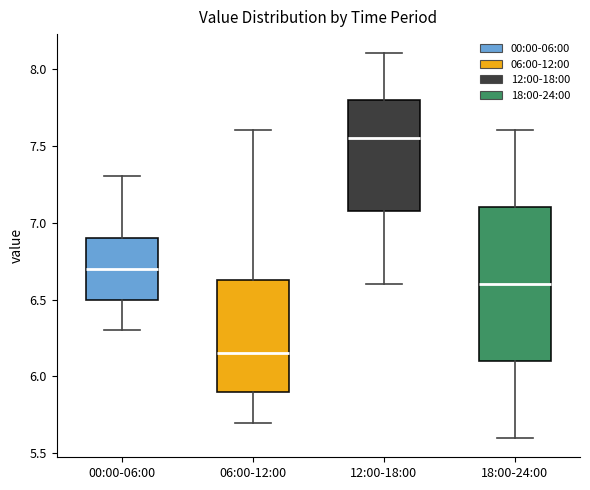

Which box is the tallest, from its lower edge to its upper edge?

18:00-24:00